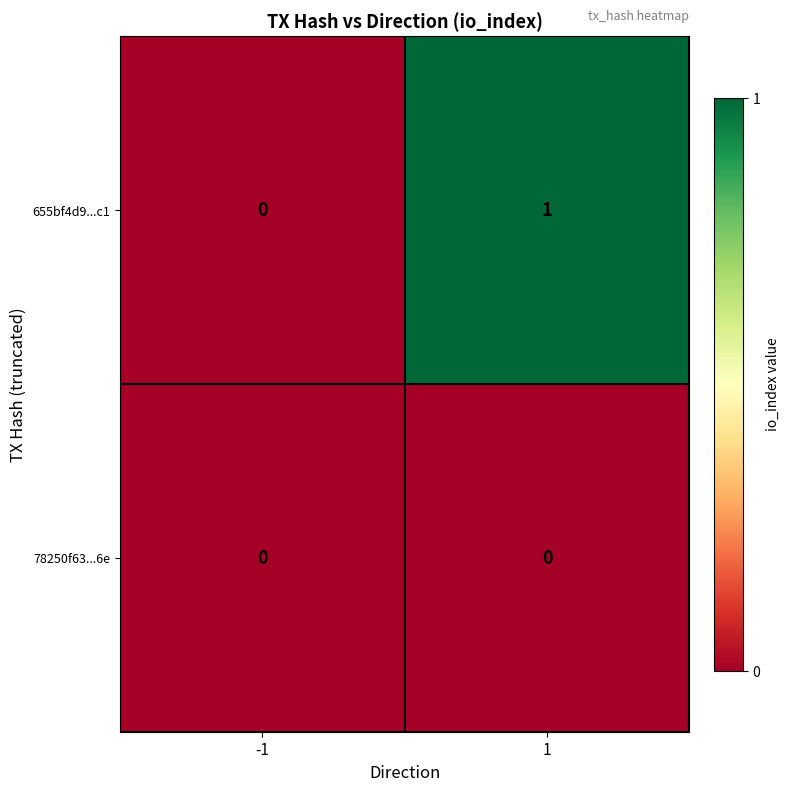

How many categories are shown in the chart?

2